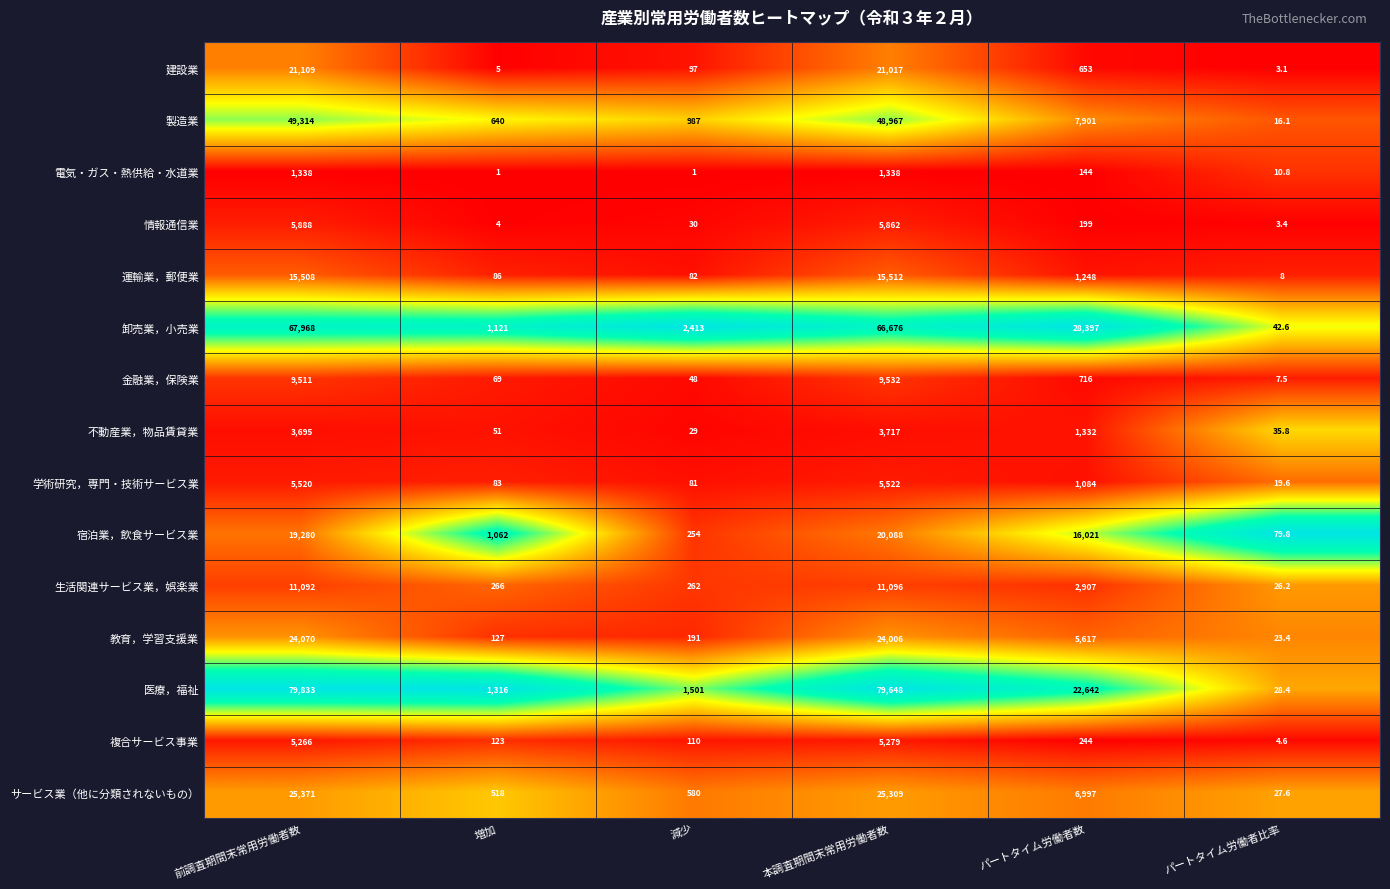

What is the difference between the 複合サービス事業 values at 前調査期間末常用労働者数 and 増加?

5143.0